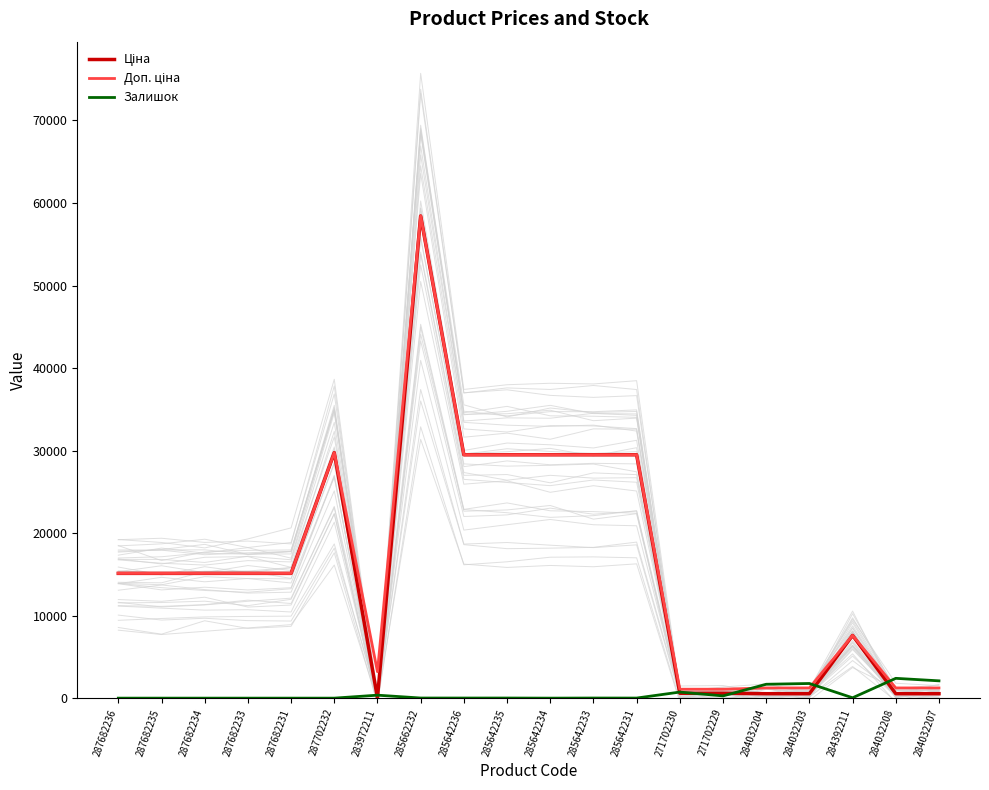

At which category is the sum across all series the highest?

285662232